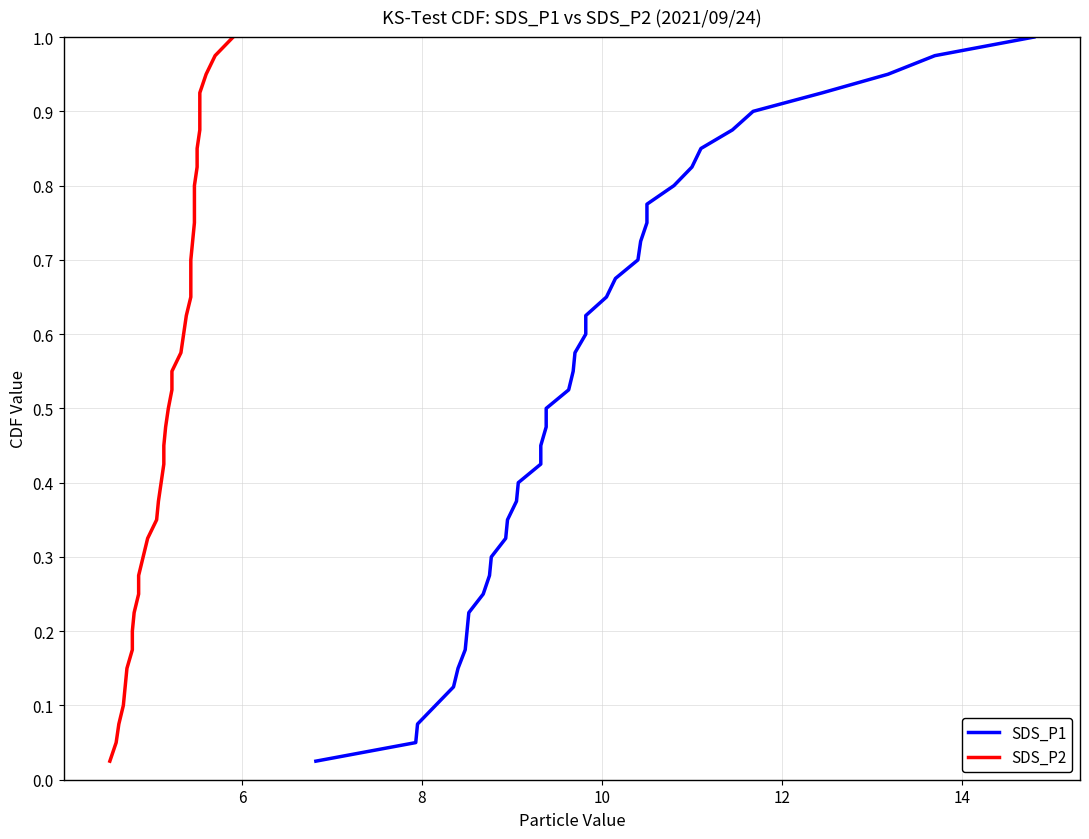

Does the chart have visible grid lines?

Yes